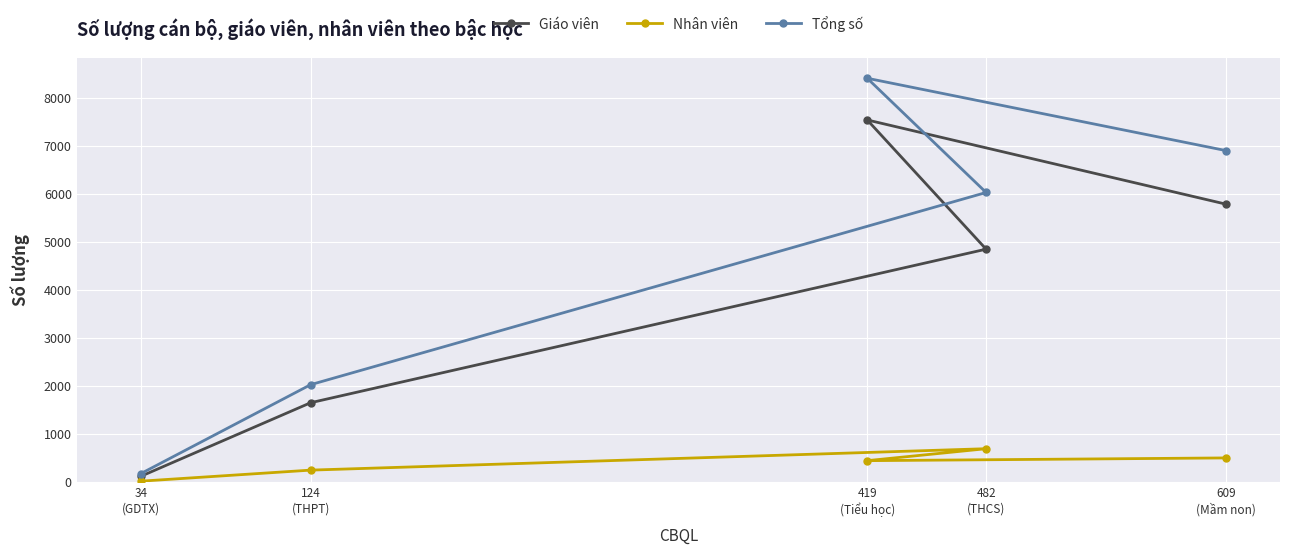

At 609
(Mầm non), list the series in order from largest to smallest.

Tổng số, Giáo viên, Nhân viên